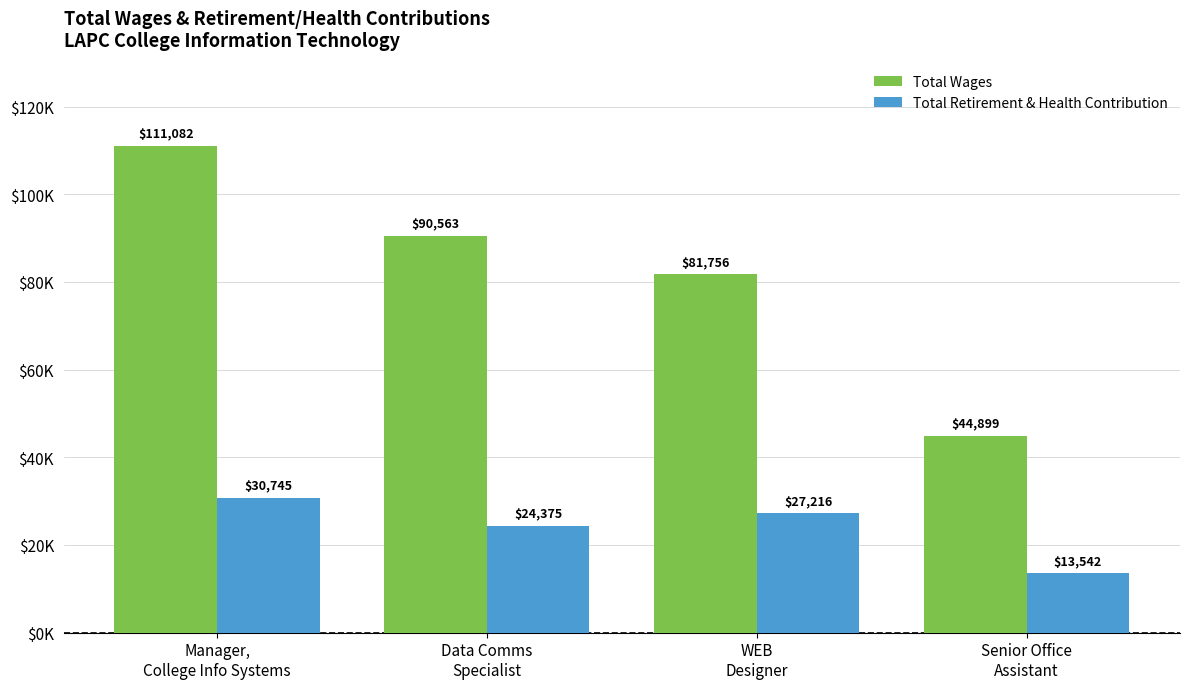

What are all the series names shown in the legend?

Total Wages, Total Retirement & Health Contribution